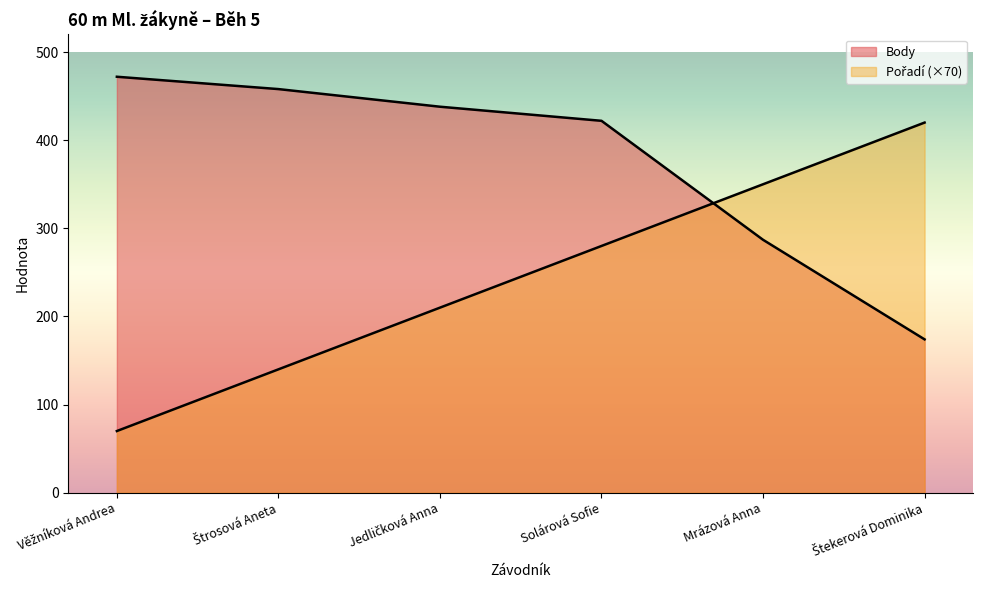

Which series has the largest range (max minus min)?

Pořadí